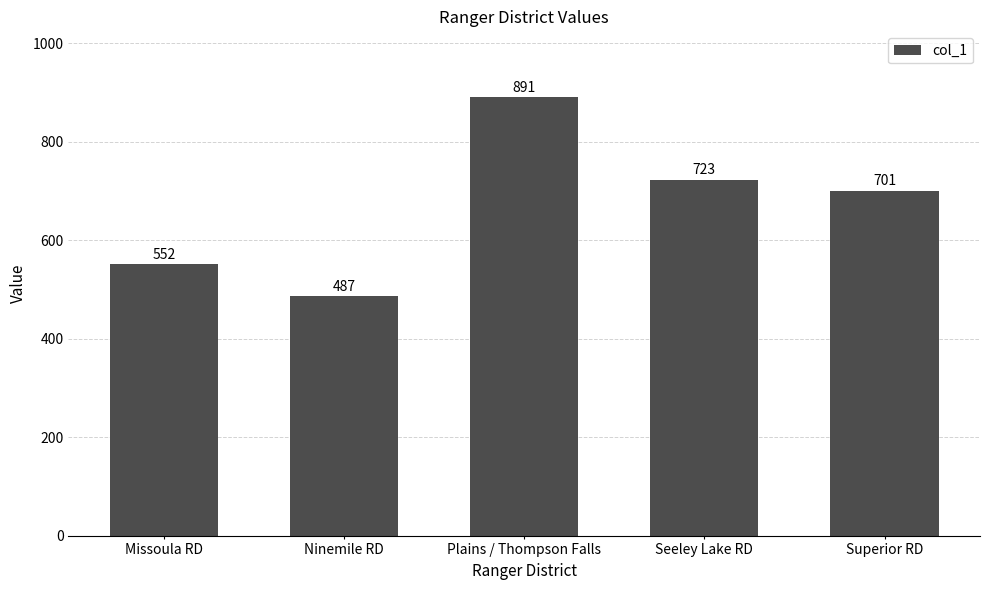

What position from the left is Plains / Thompson Falls?

3